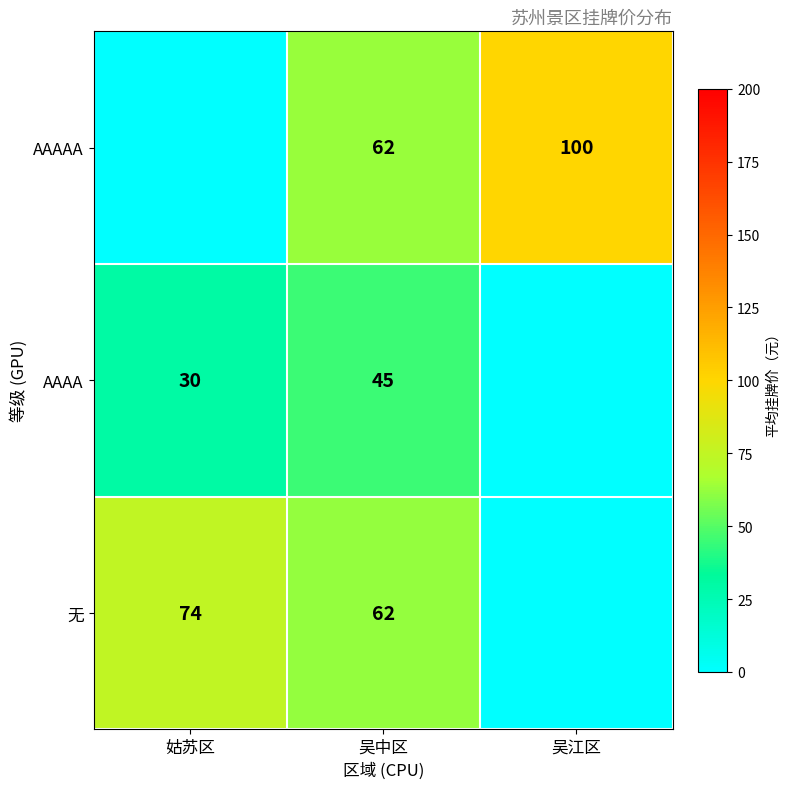

Is the value of AAAA at 吴中区 greater than the value of 无 at 姑苏区?

No